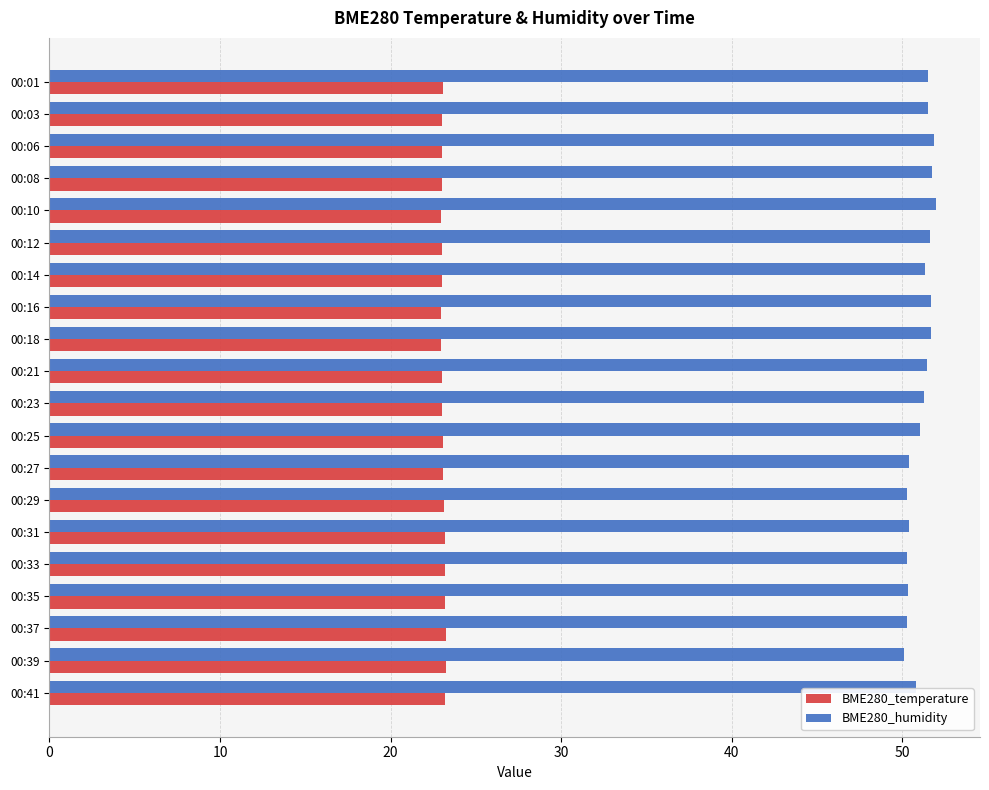

What is the spread (max minus min) of values at 00:18?

28.7